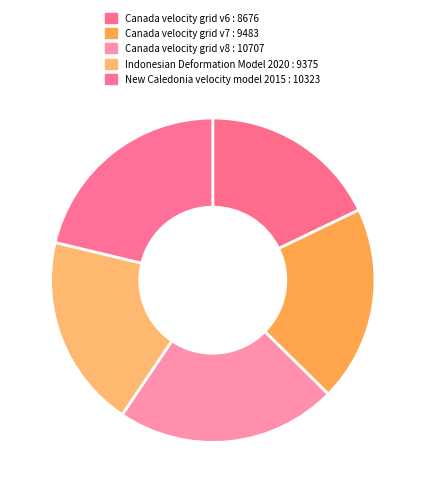

The Canada velocity grid v6 slice represents 18% of the pie. True or false?

True